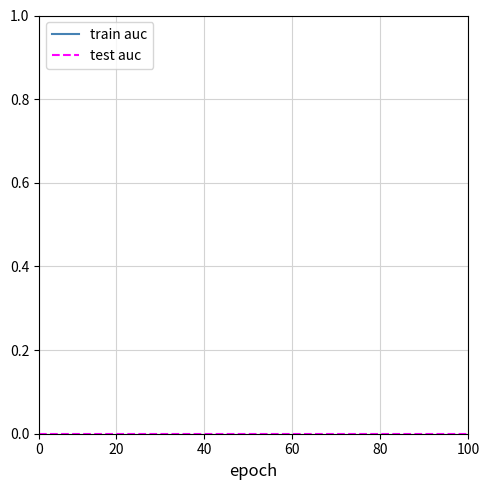

Is the value of test auc at 40 greater than the value of train auc at 14?

No